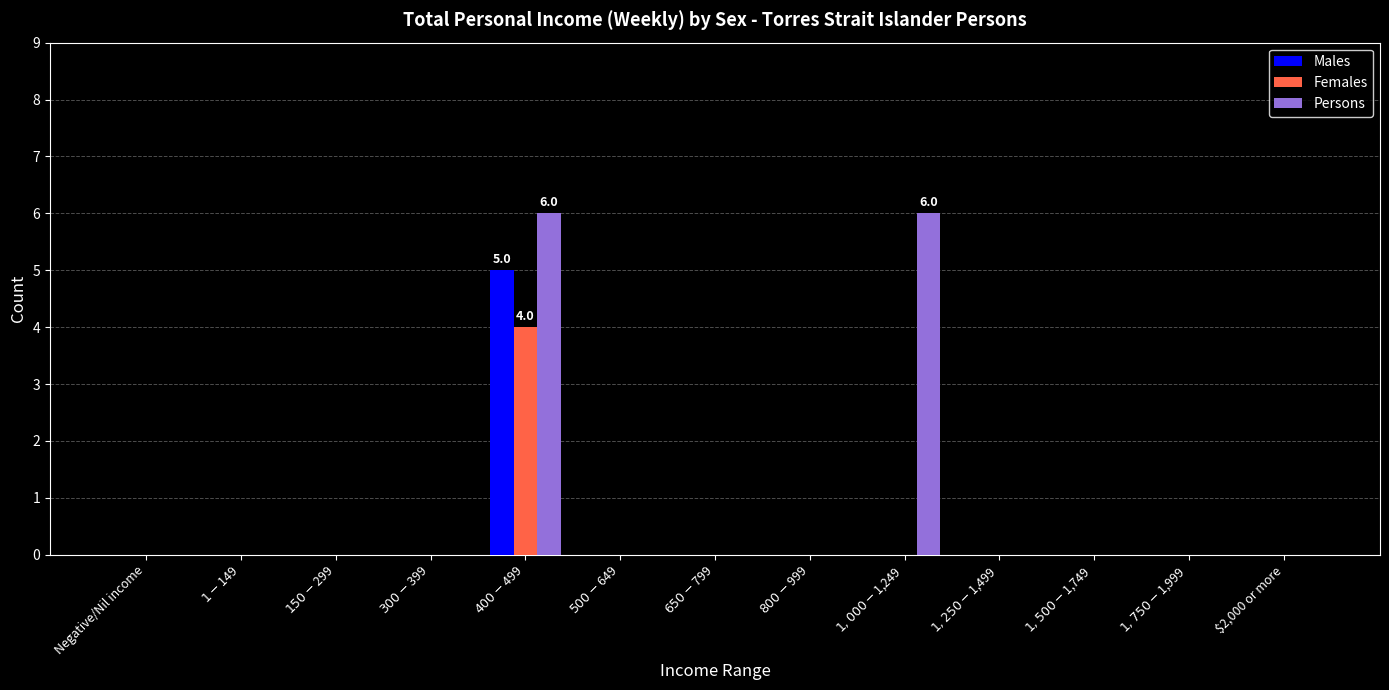

How many series are shown in this chart?

3